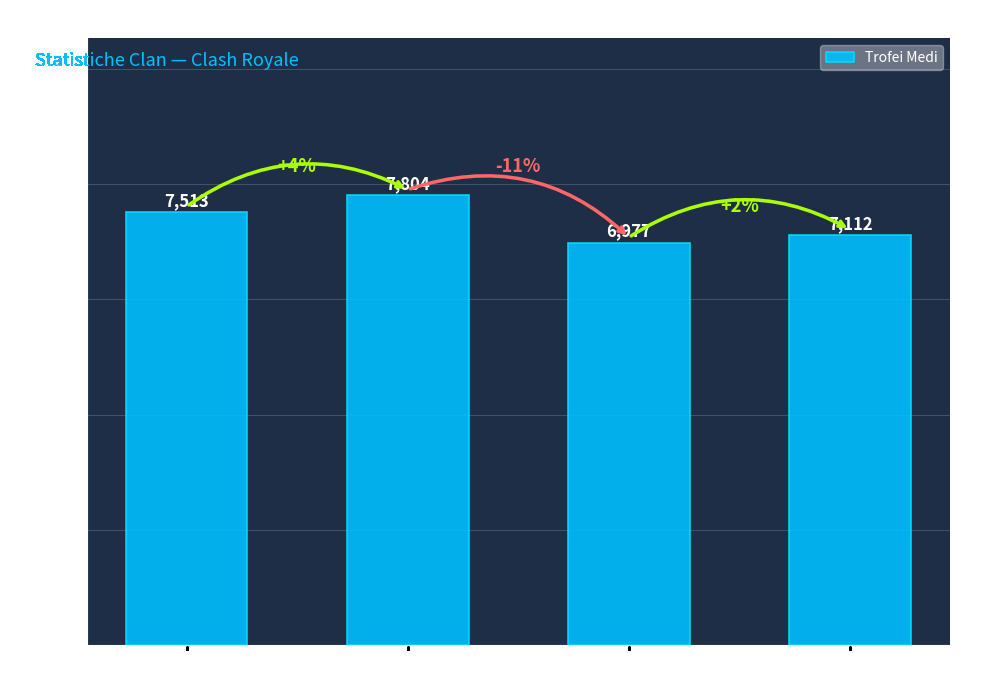

What position from the right is Capo?

4